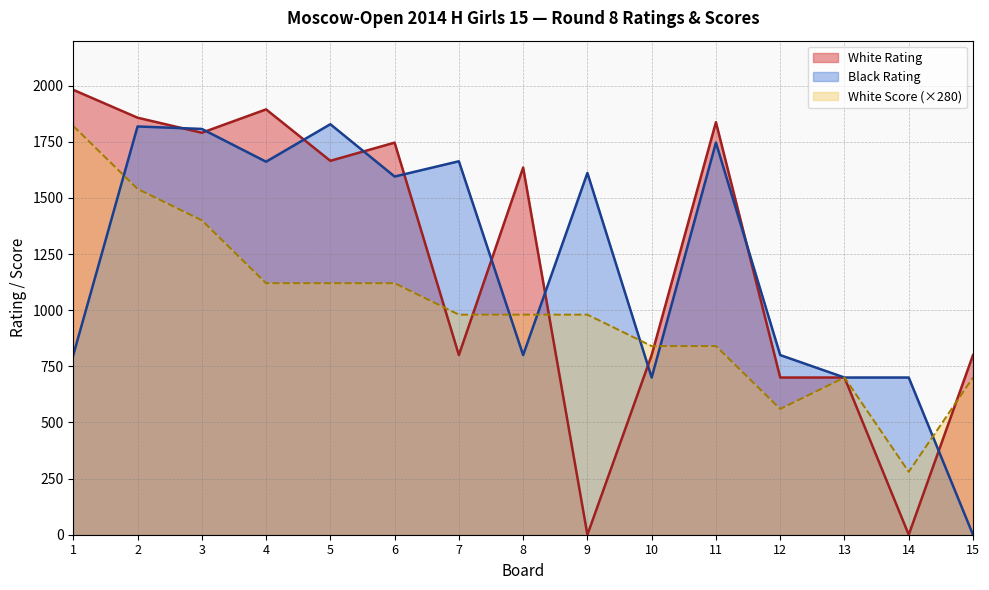

Which has a higher value, 11 or 4?

4